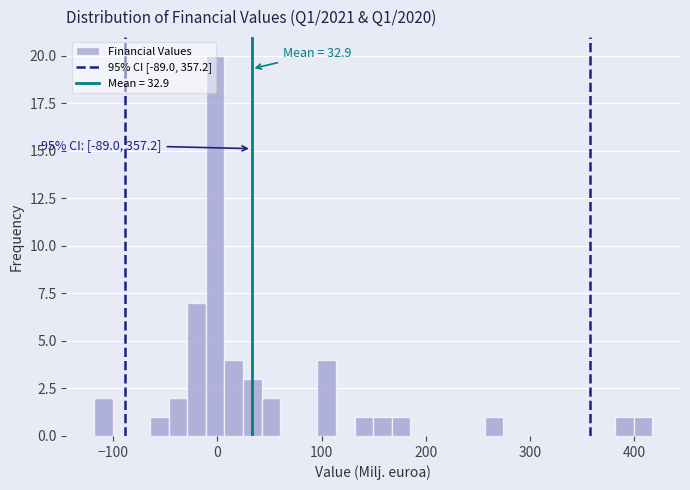

Around what value on the x-axis is the tallest bar? Give the approximate position of its centre, as read against the axis.

0